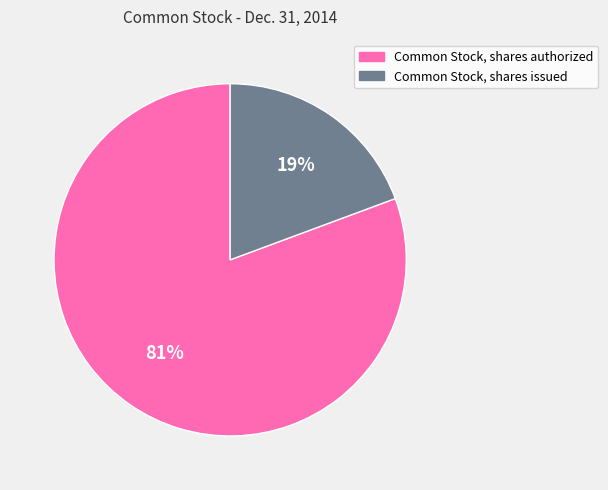

To the nearest percent, what is the average slice percentage?

50%